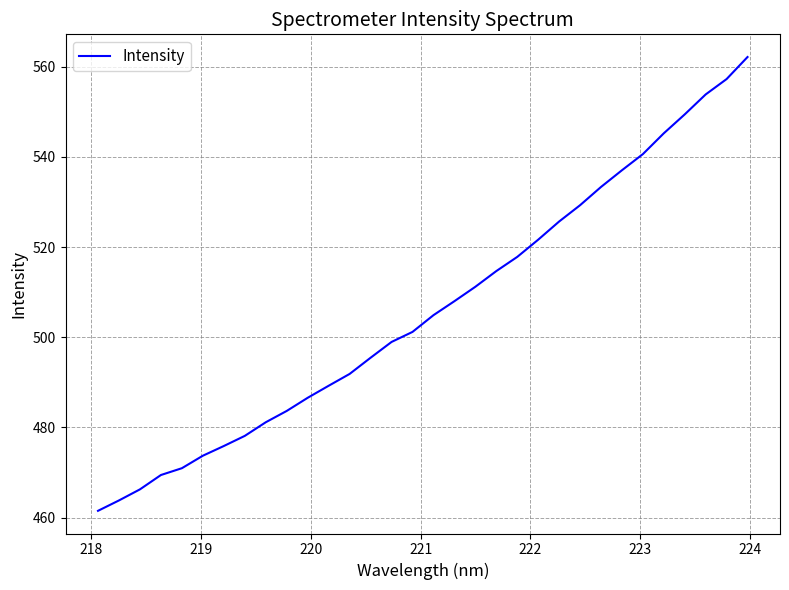

What is the difference between the maximum and minimum values?

100.6